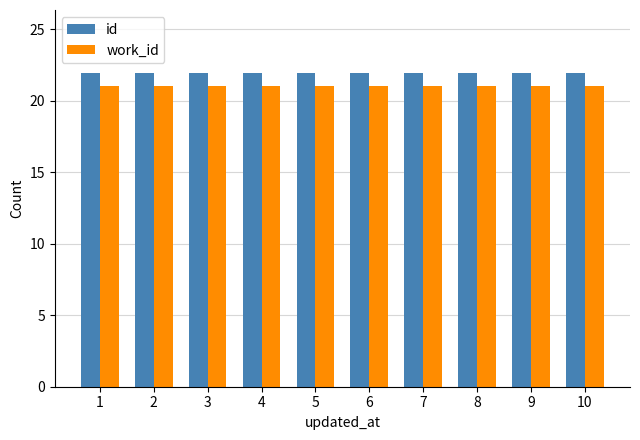

How many bars are there in total?

20